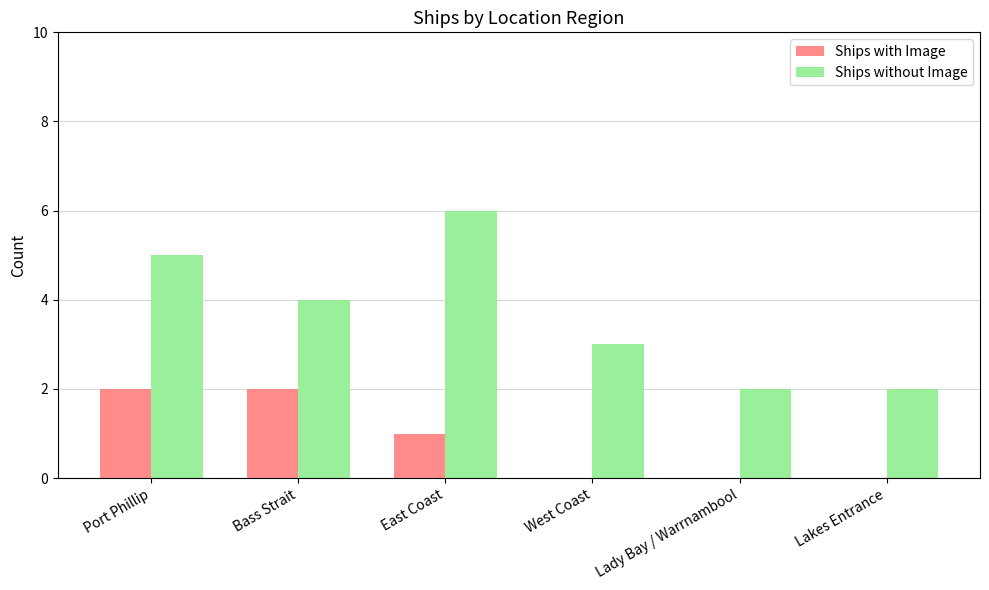

What is the sum of the Ships with Image values at West Coast and Port Phillip?

2